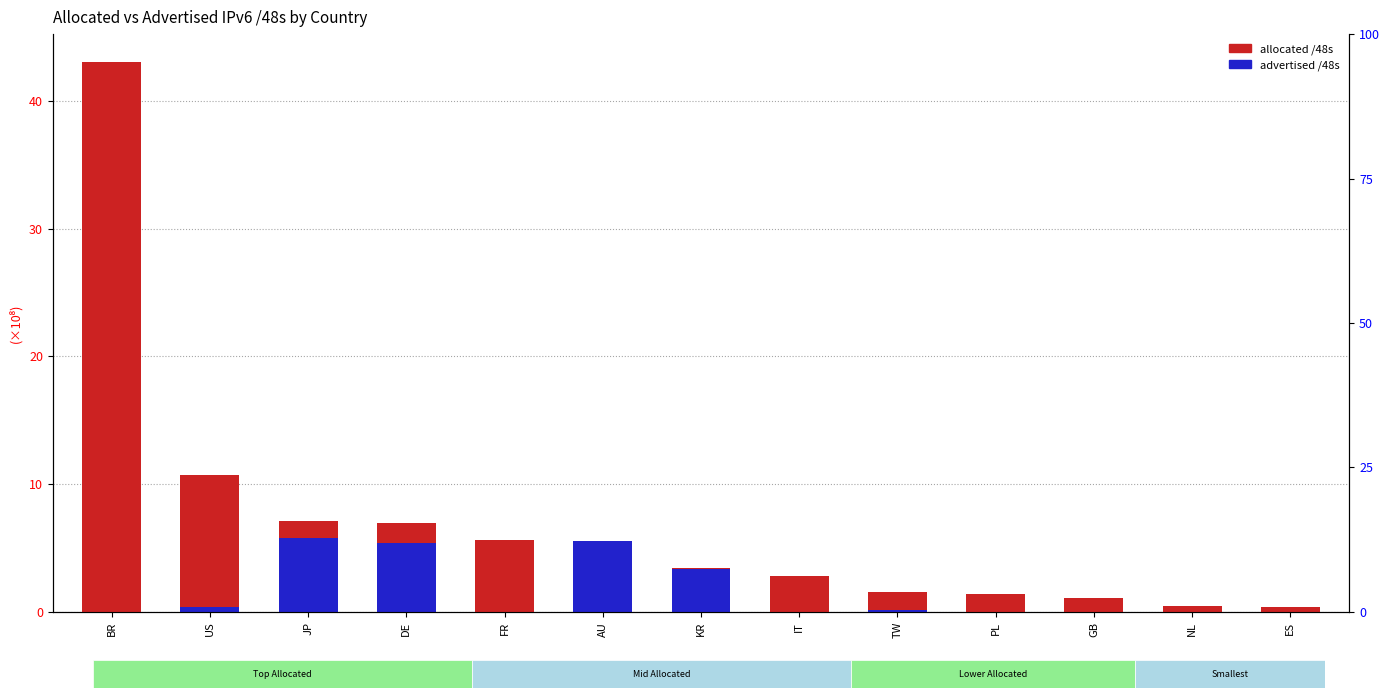

True or false: allocated /48s has a value of 67.3 at BR.

False